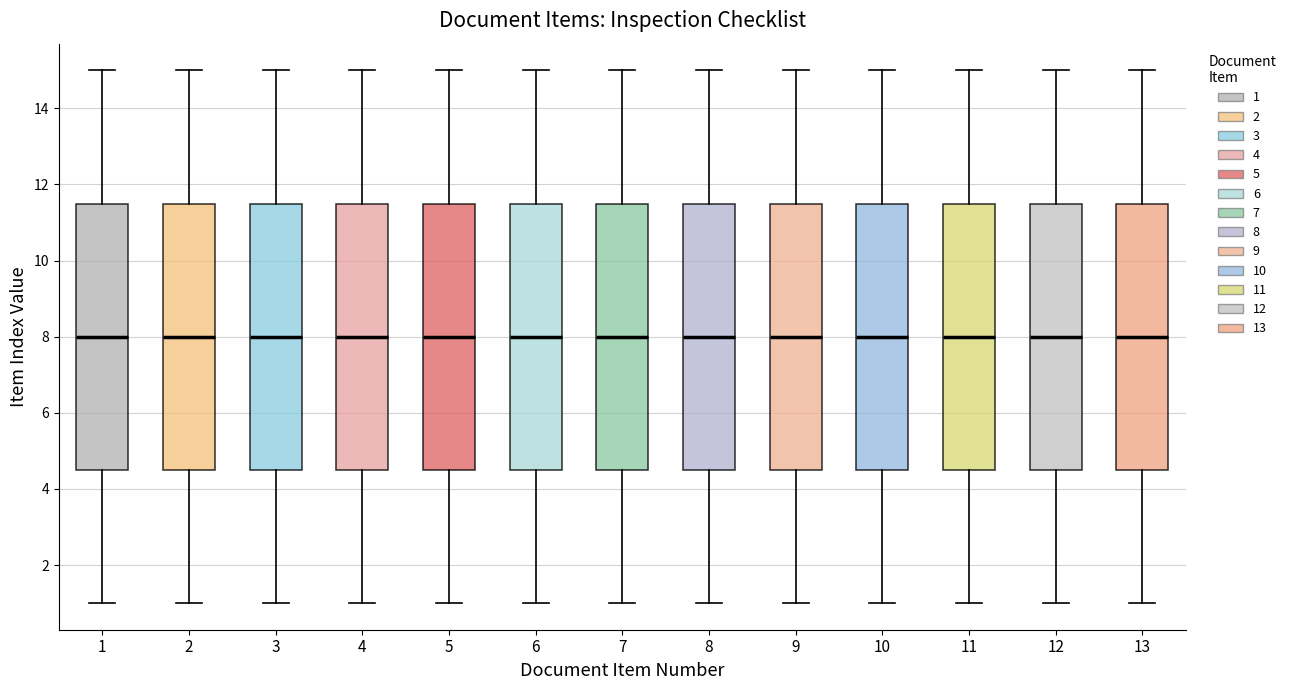

Reading left to right, transcribe this box plot: for each box, give where its median line is, the range the box spans, and where its two whiskers end, as read against the y-axis. The values are not printed on the chart, so give them approximately, as read against the axis.

1: median 8.0, box 4.6 to 11.6, whiskers 1.0 to 15.0
2: median 8.0, box 4.6 to 11.6, whiskers 1.0 to 15.0
3: median 8.0, box 4.6 to 11.6, whiskers 1.0 to 15.0
4: median 8.0, box 4.6 to 11.6, whiskers 1.0 to 15.0
5: median 8.0, box 4.6 to 11.6, whiskers 1.0 to 15.0
6: median 8.0, box 4.6 to 11.6, whiskers 1.0 to 15.0
7: median 8.0, box 4.6 to 11.6, whiskers 1.0 to 15.0
8: median 8.0, box 4.6 to 11.6, whiskers 1.0 to 15.0
9: median 8.0, box 4.6 to 11.6, whiskers 1.0 to 15.0
10: median 8.0, box 4.6 to 11.6, whiskers 1.0 to 15.0
11: median 8.0, box 4.6 to 11.6, whiskers 1.0 to 15.0
12: median 8.0, box 4.6 to 11.6, whiskers 1.0 to 15.0
13: median 8.0, box 4.6 to 11.6, whiskers 1.0 to 15.0